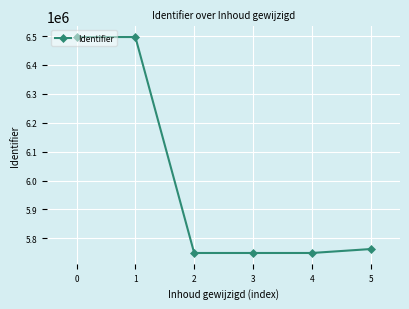

The chart shows a value of 6496589 at 0. True or false?

True